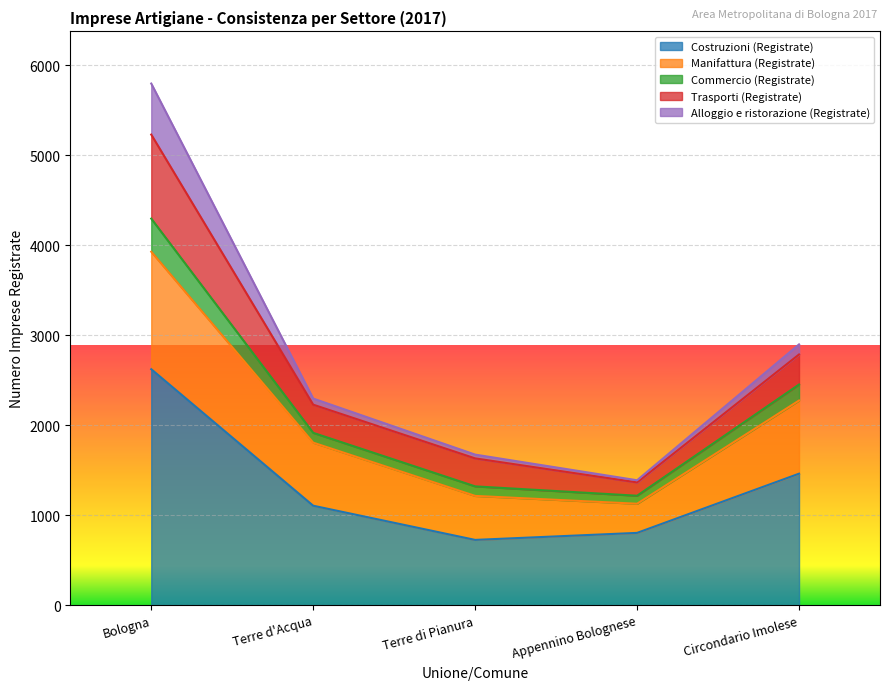

At which category is the sum across all series the highest?

Bologna